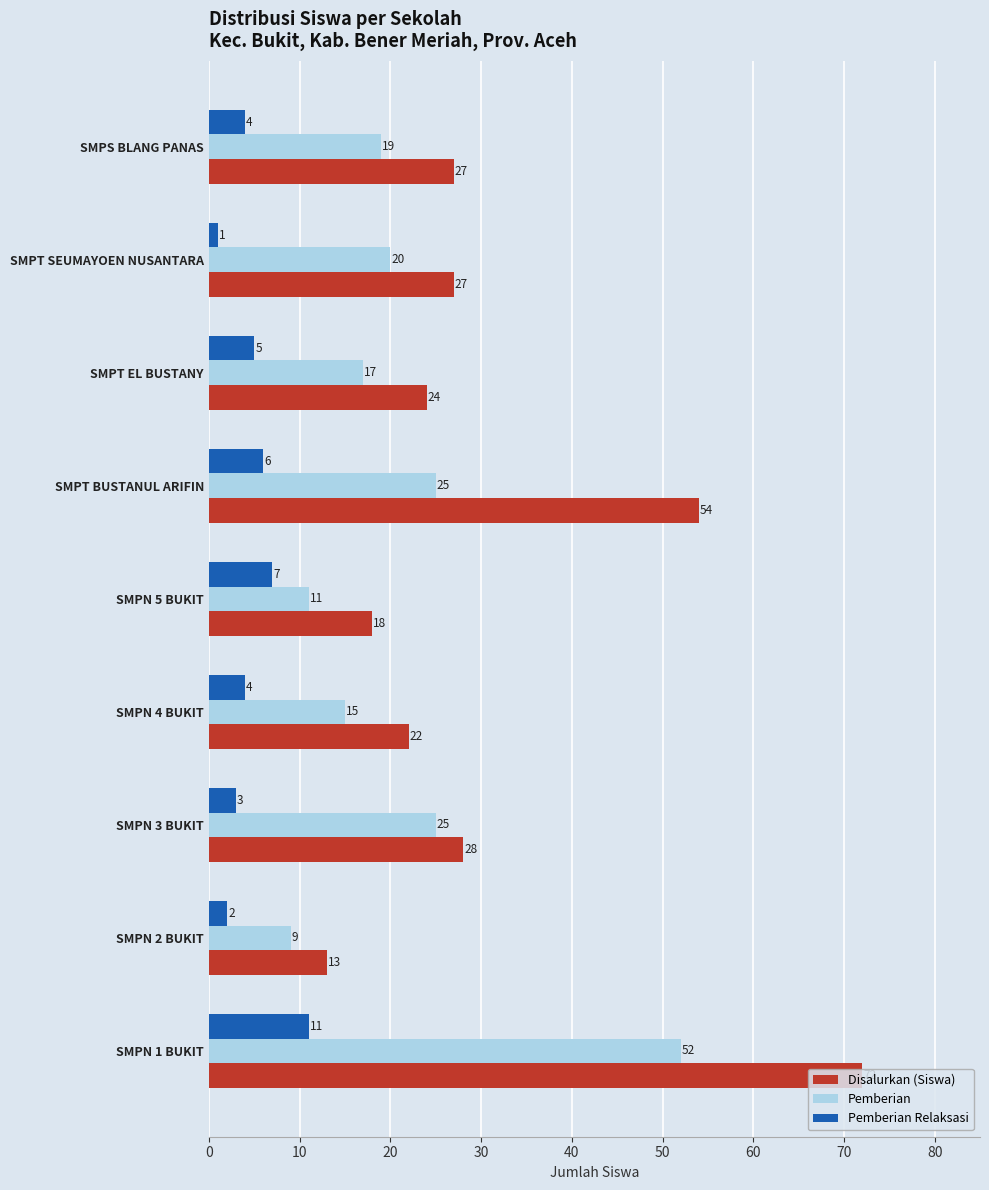

List the series in order of their overall mean, lowest first.

Pemberian Relaksasi, Pemberian, Disalurkan (Siswa)